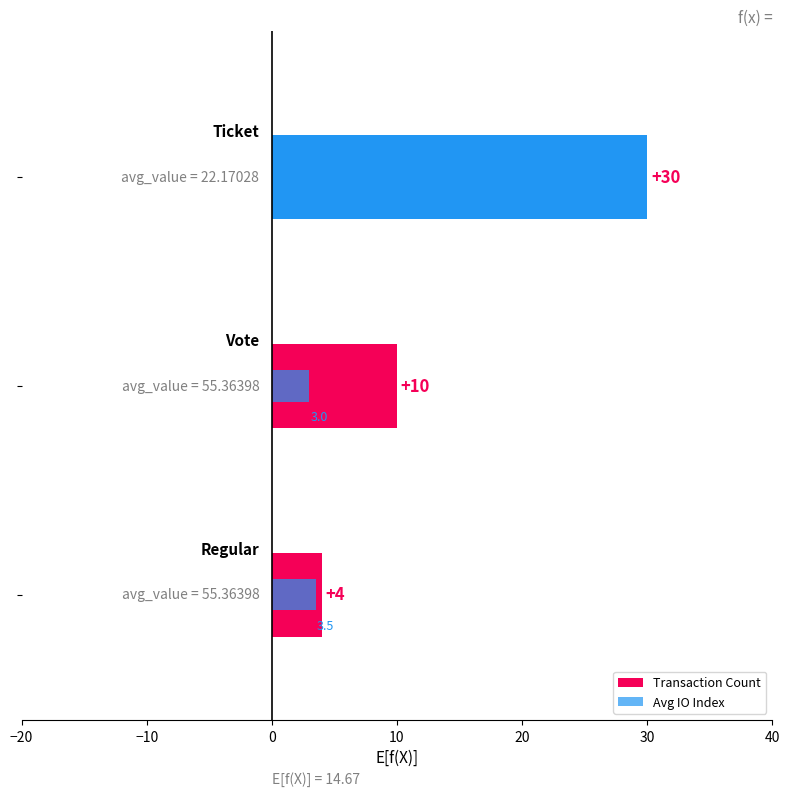

True or false: the data shows 30 at 0.

True